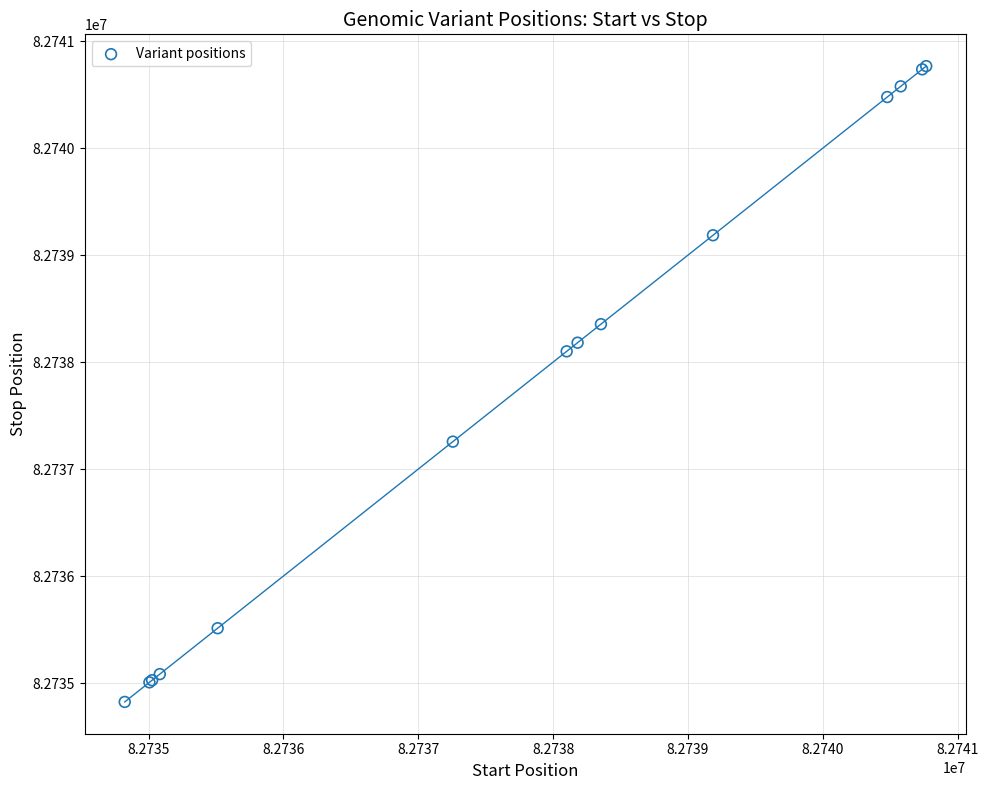

What Y value in the scatter plot is closest to 82737795?

82738101